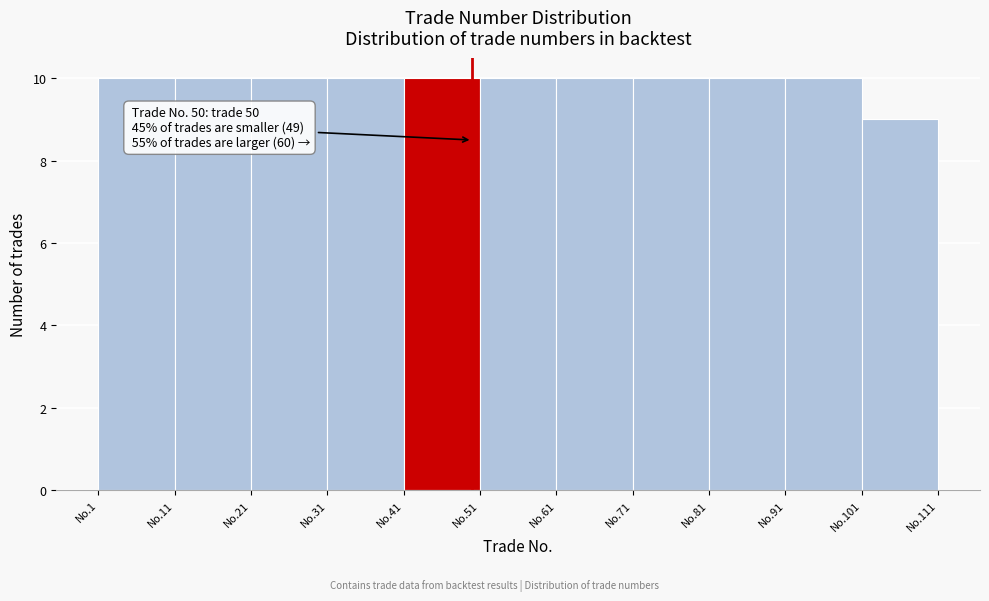

Reading left to right, transcribe all the data shown in this chart.

No.1=10	No.11=10	No.21=10	No.31=10	No.41=10	No.51=10	No.61=10	No.71=10	No.81=10	No.91=10	No.101=9